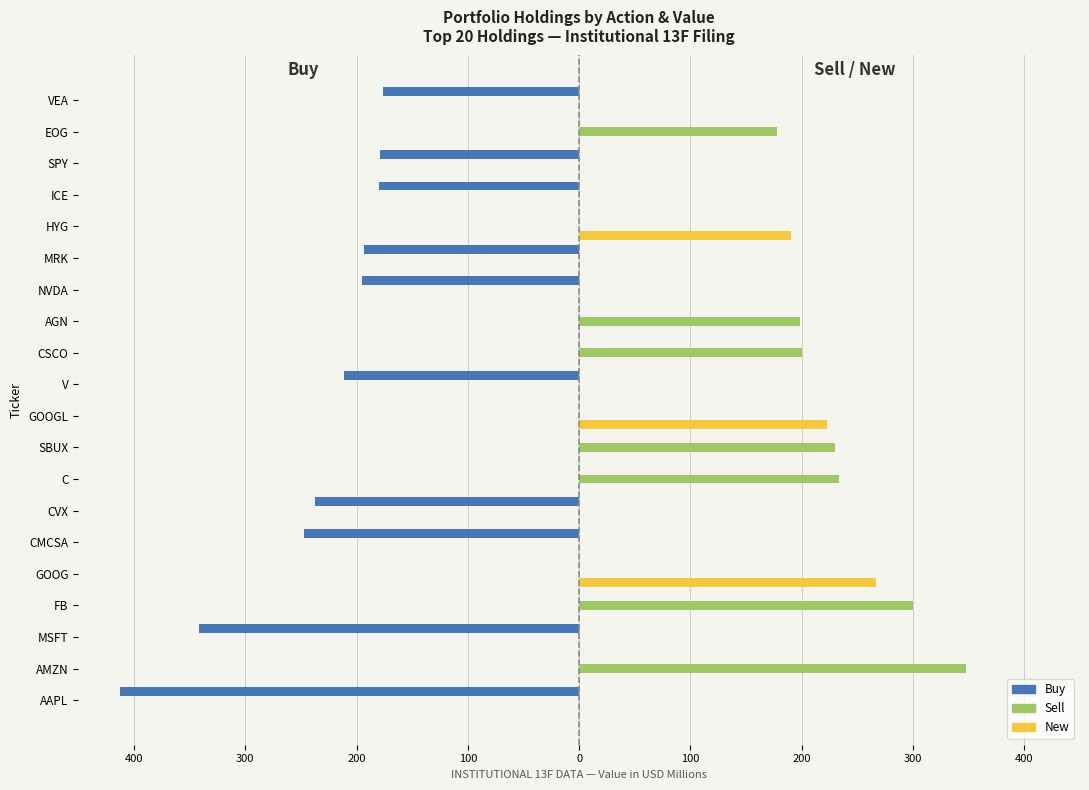

What are all the series names shown in the legend?

Buy, Sell, New